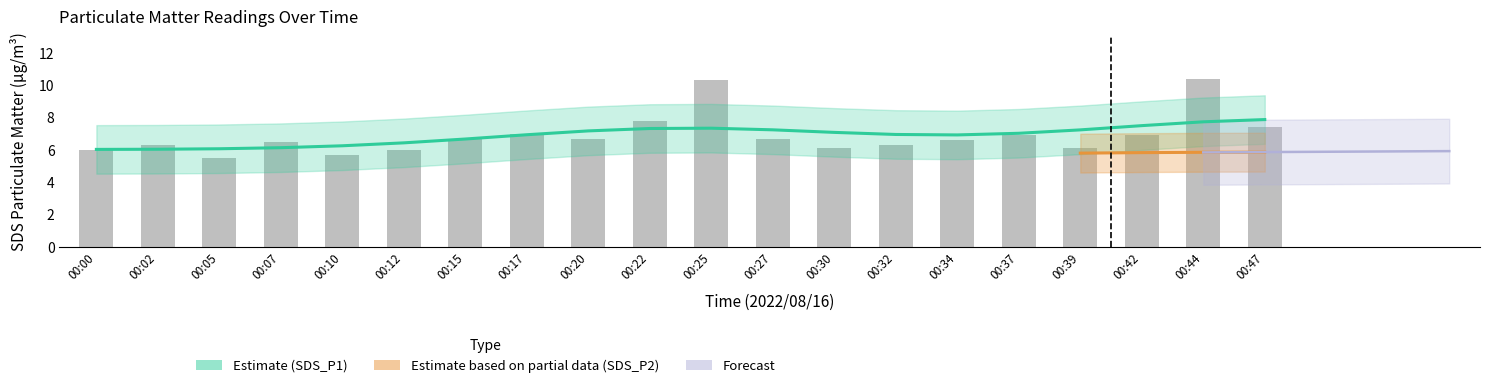

What is the greatest value displayed?

10.4